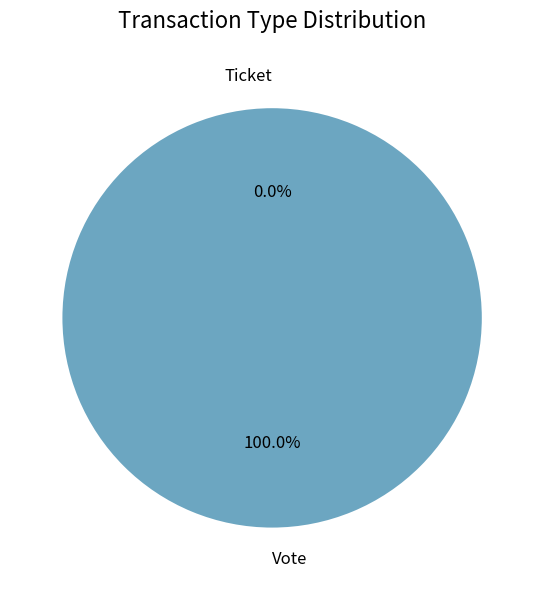

How many slices are in this pie chart?

2